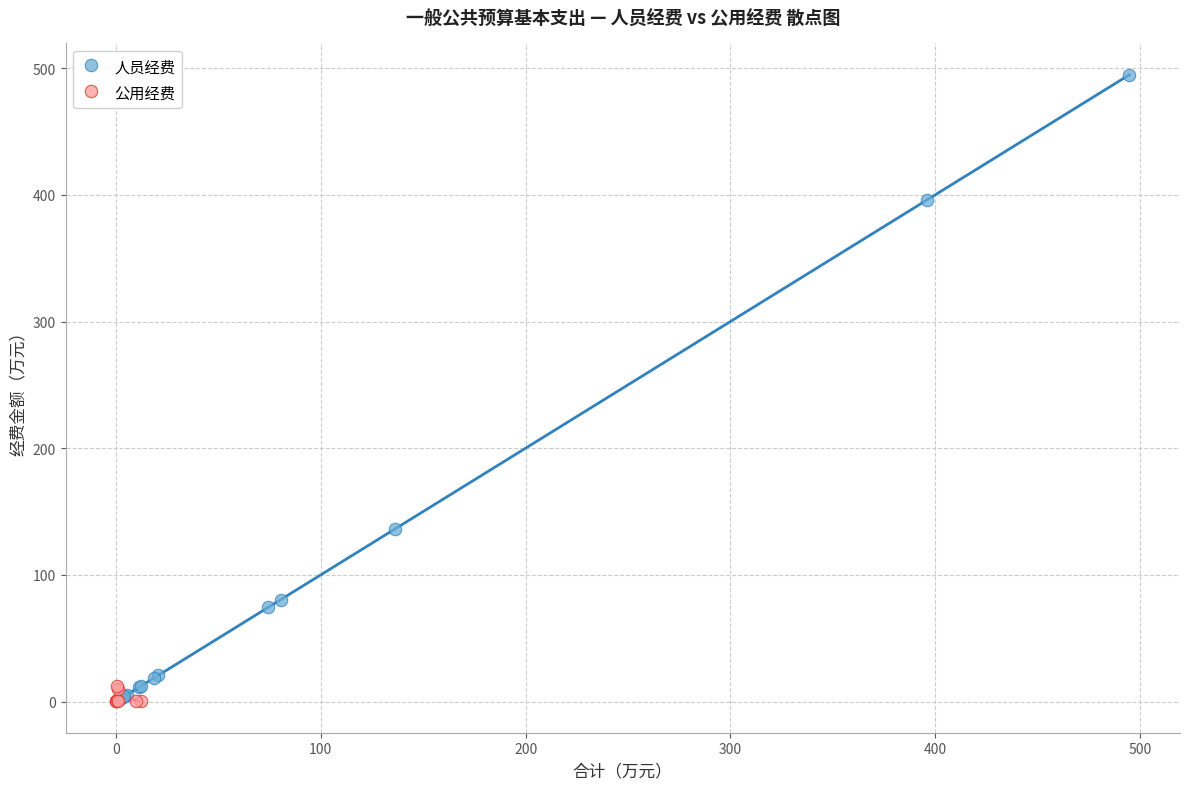

Which series has the largest Y range (max minus min)?

人员经费